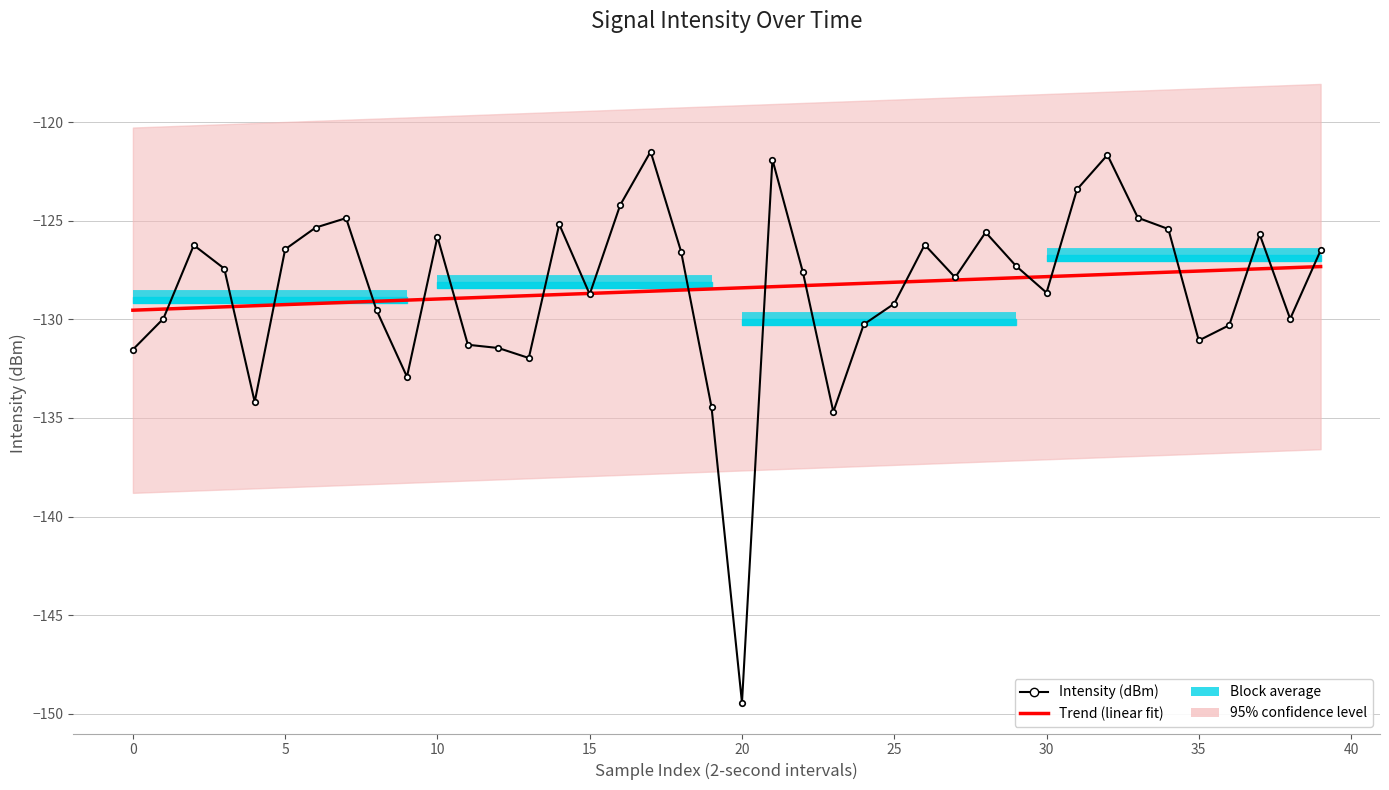

What is the minimum value for Intensity (dBm)?

-149.4